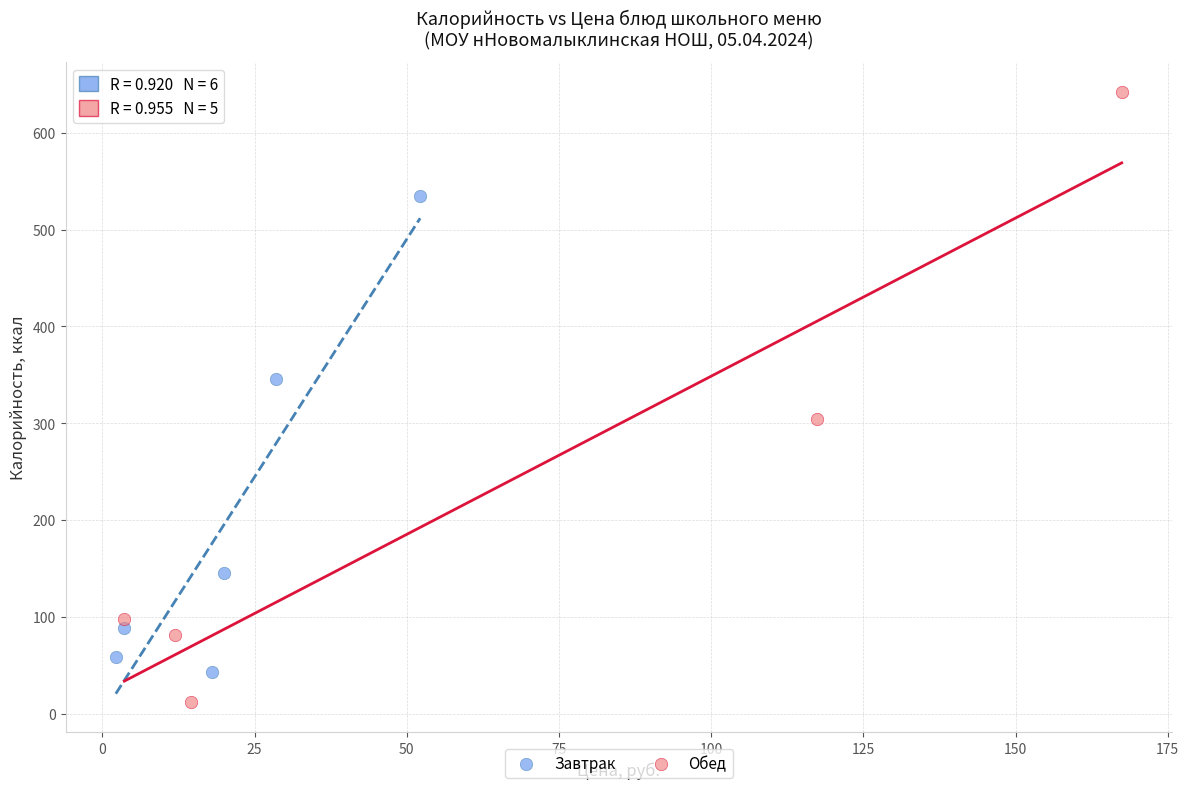

Which series contains the lowest Y value?

Обед